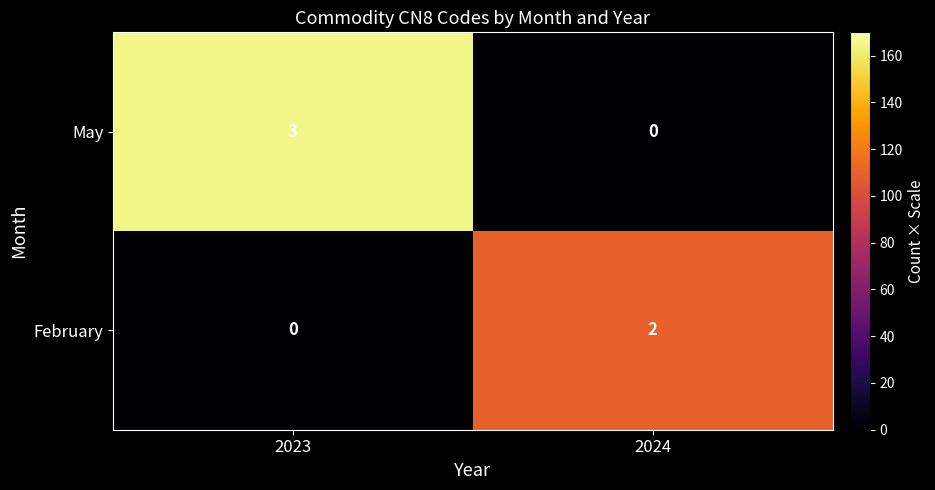

What is the difference between the maximum and minimum values in the May series?

3